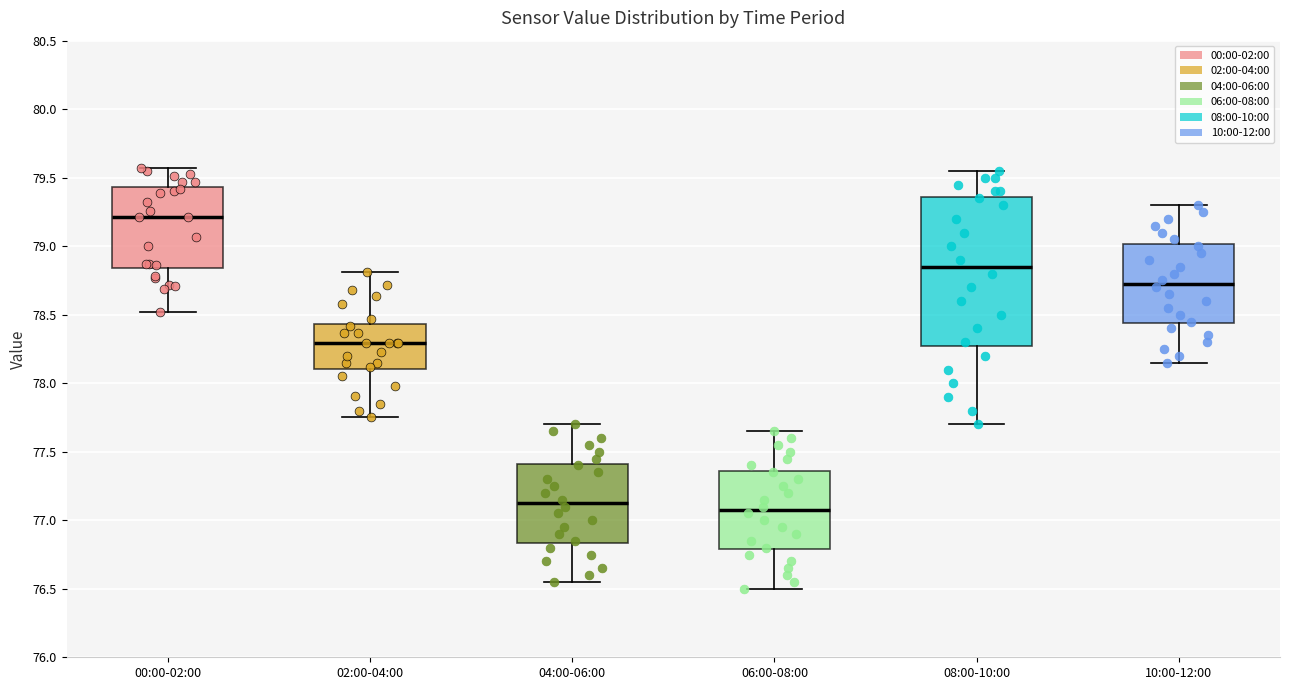

Where does the lower whisker of the box for 08:00-10:00 end on the y-axis? The values are not printed on the chart, so give them approximately, as read against the axis.

77.70